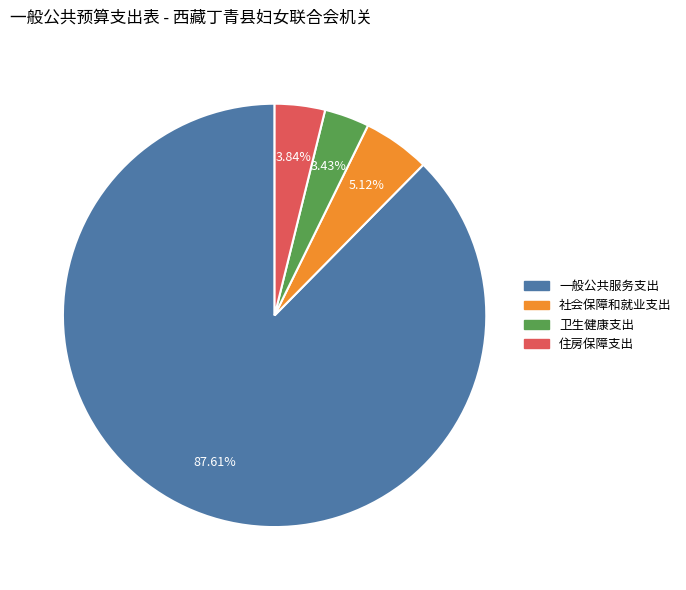

To the nearest percent, what portion does 一般公共服务支出 represent?

88%